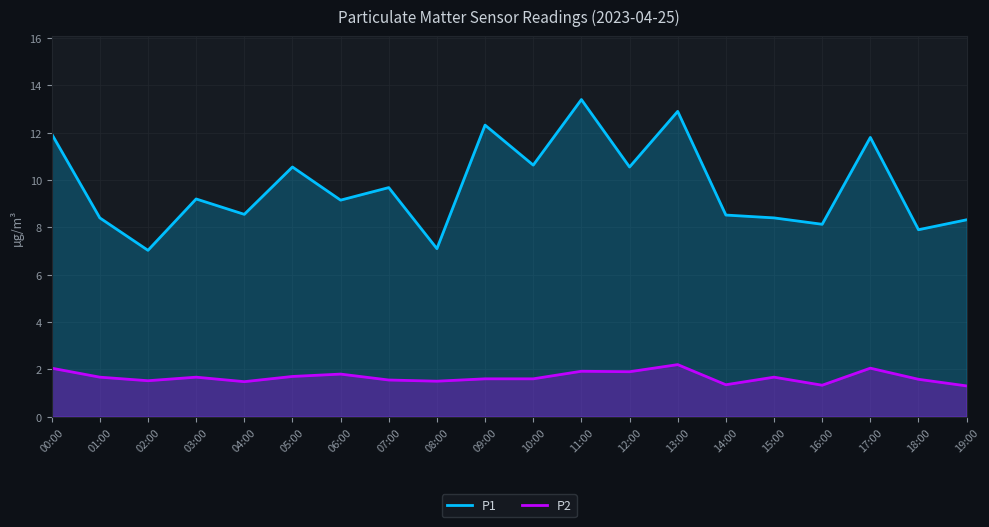

At which category is the sum across all series the highest?

11:00